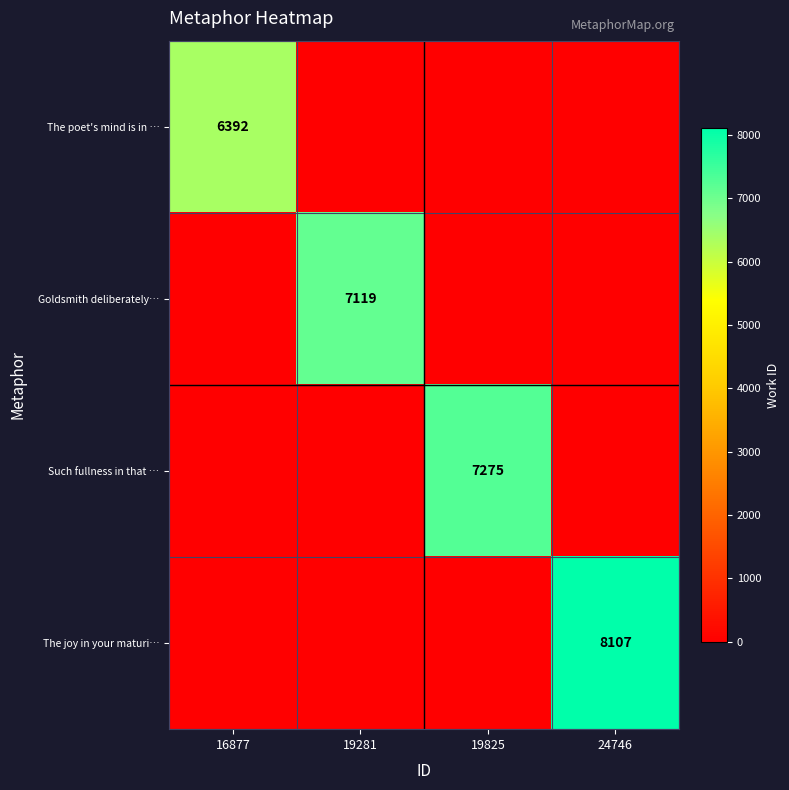

Rank the categories by The poet's mind is in … value from highest to lowest.

16877, 19281, 19825, 24746